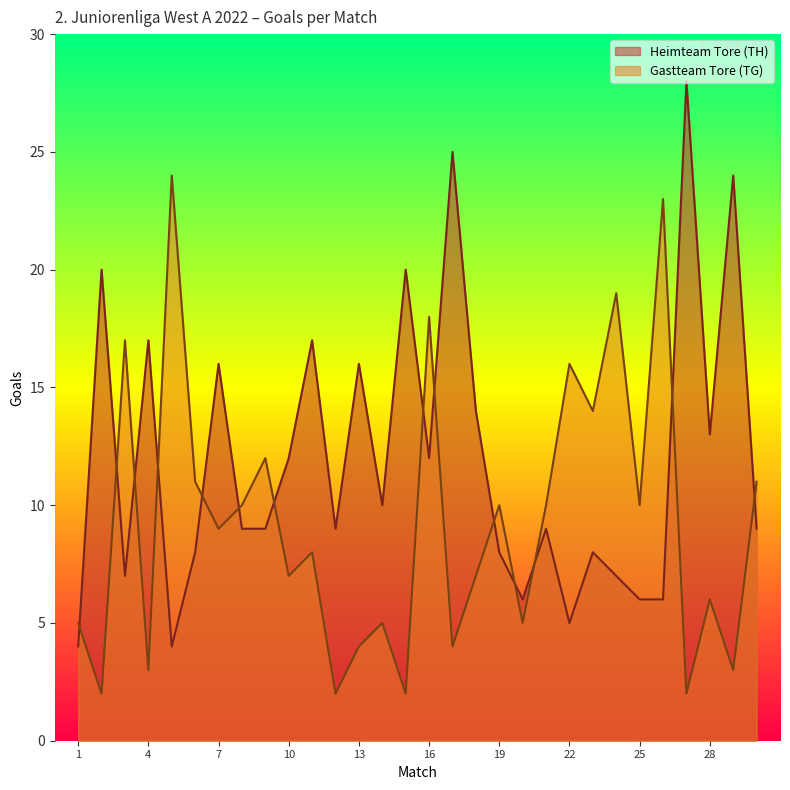

Which series changed the most between 12 and 16?

Gastteam Tore (TG)